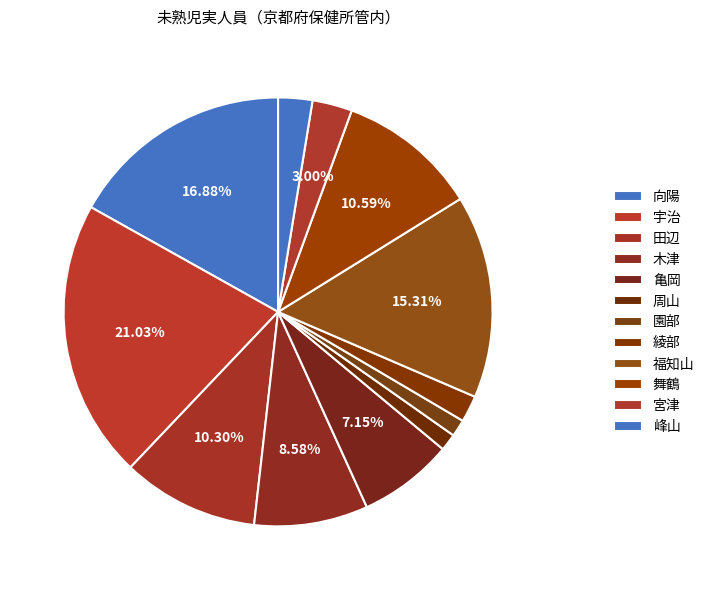

Which category has the biggest portion of the pie?

宇治